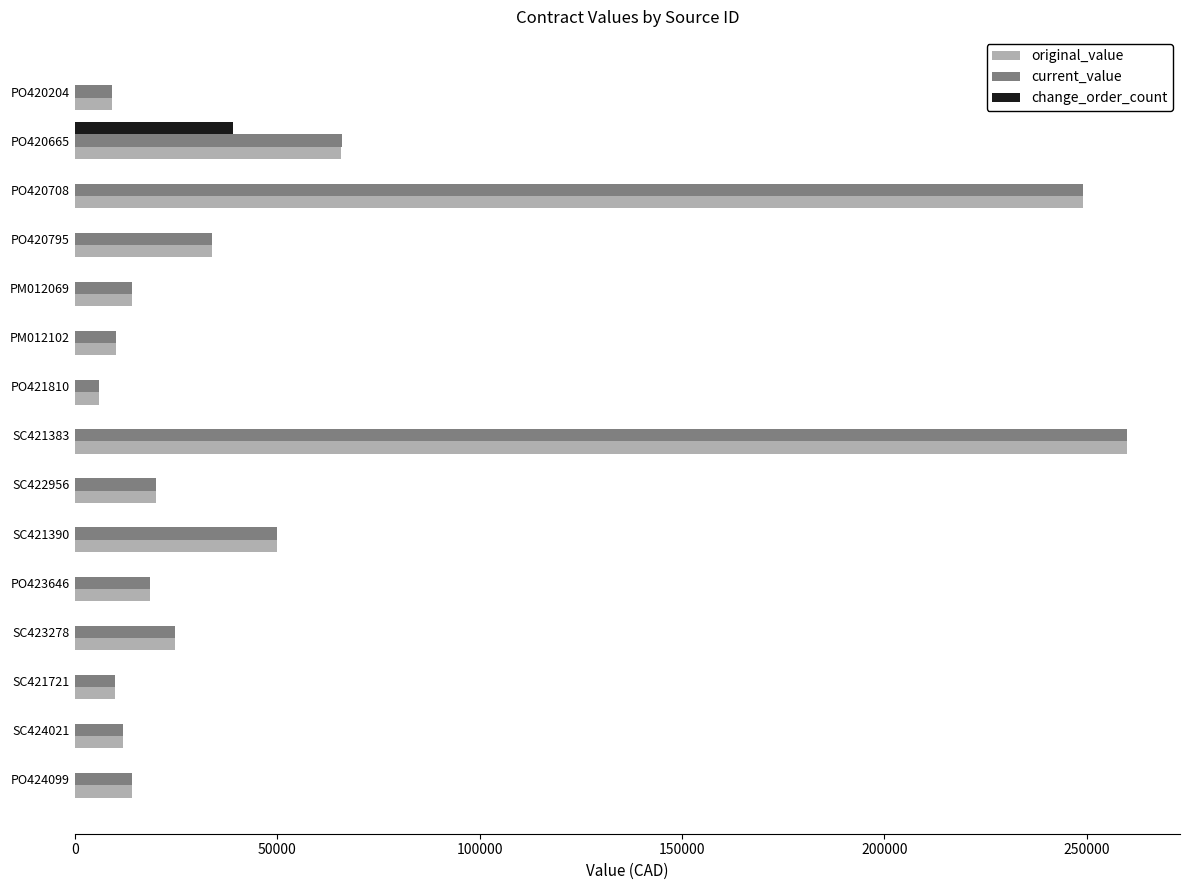

What is the total value across all series at PO420795?

67680.0